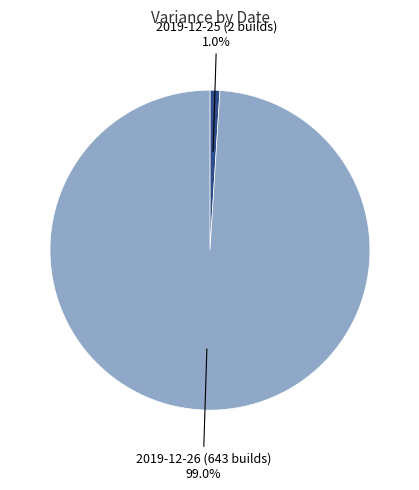

What percentage is the 2019-12-26 (643 builds) slice, to the nearest percent?

99%